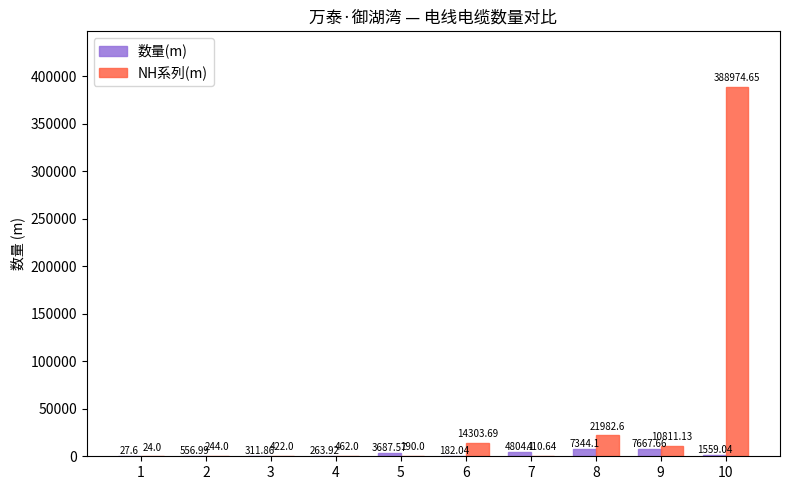

What is the sum of all NH系列(m) values?

437824.7